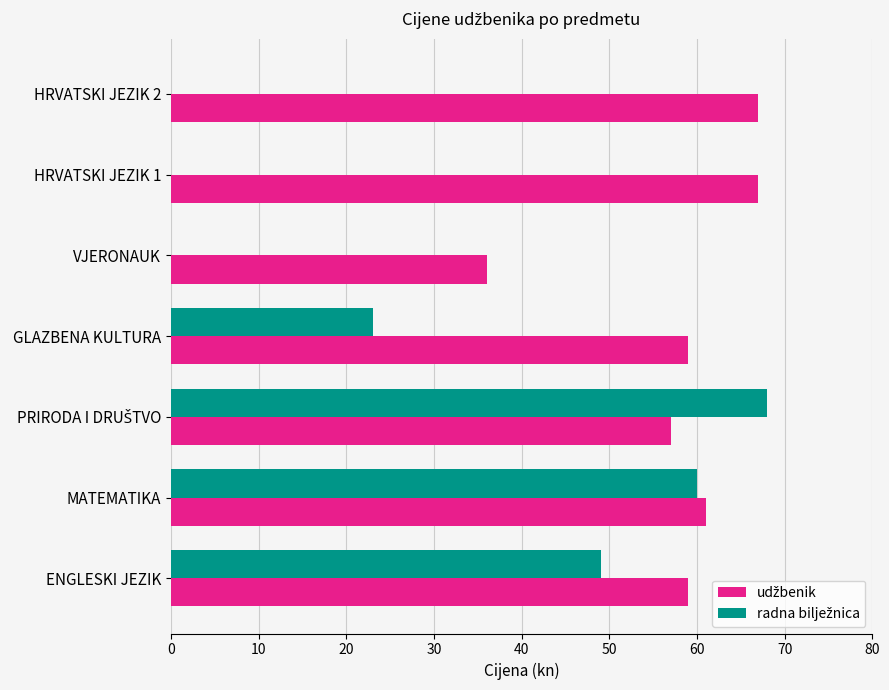

What is the greatest value displayed?

68